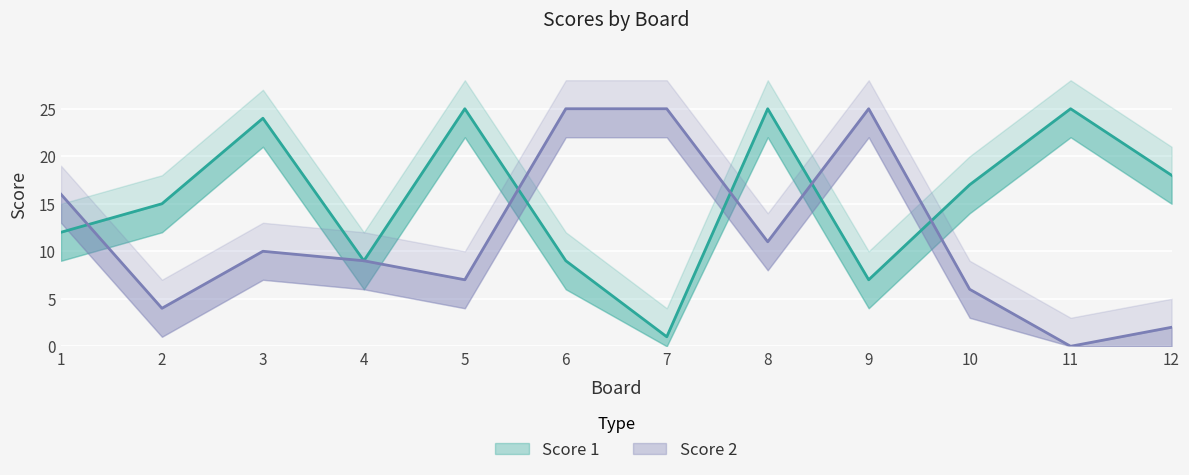

How many lines are shown in the chart?

2